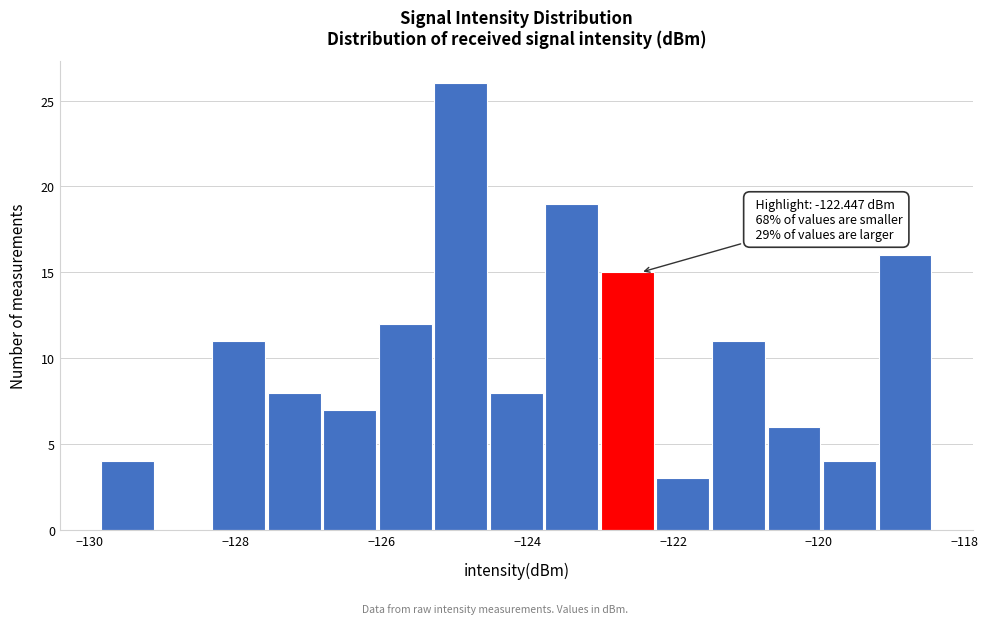

Read against the x-axis, roughly where is the centre of the tallest bar?

-125.0